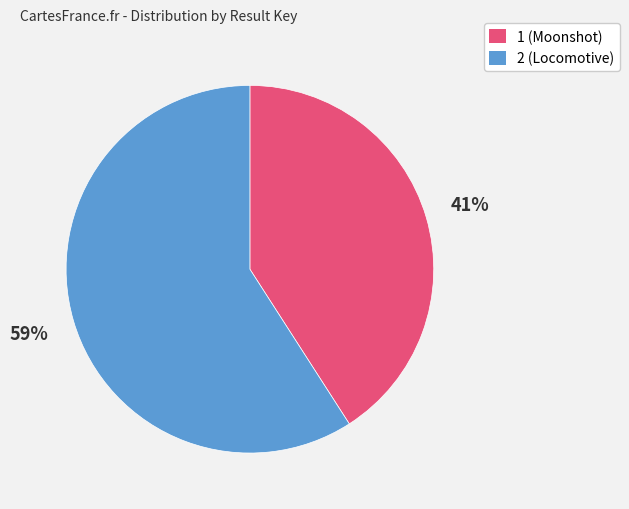

Does any single category account for the majority?

Yes